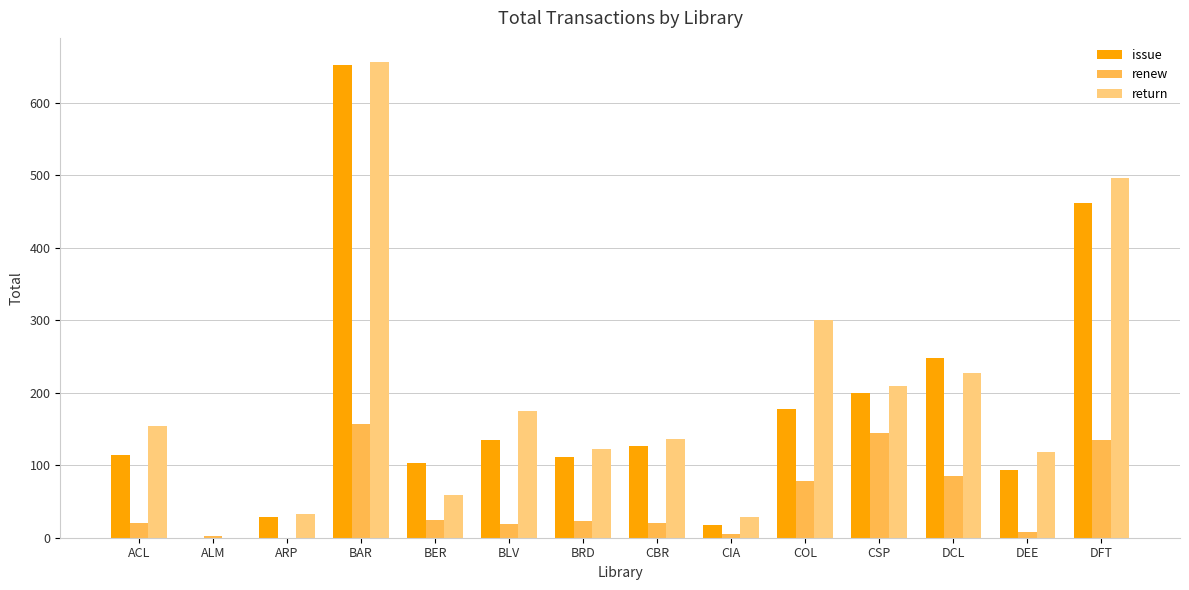

Which series has the largest total across all categories?

return